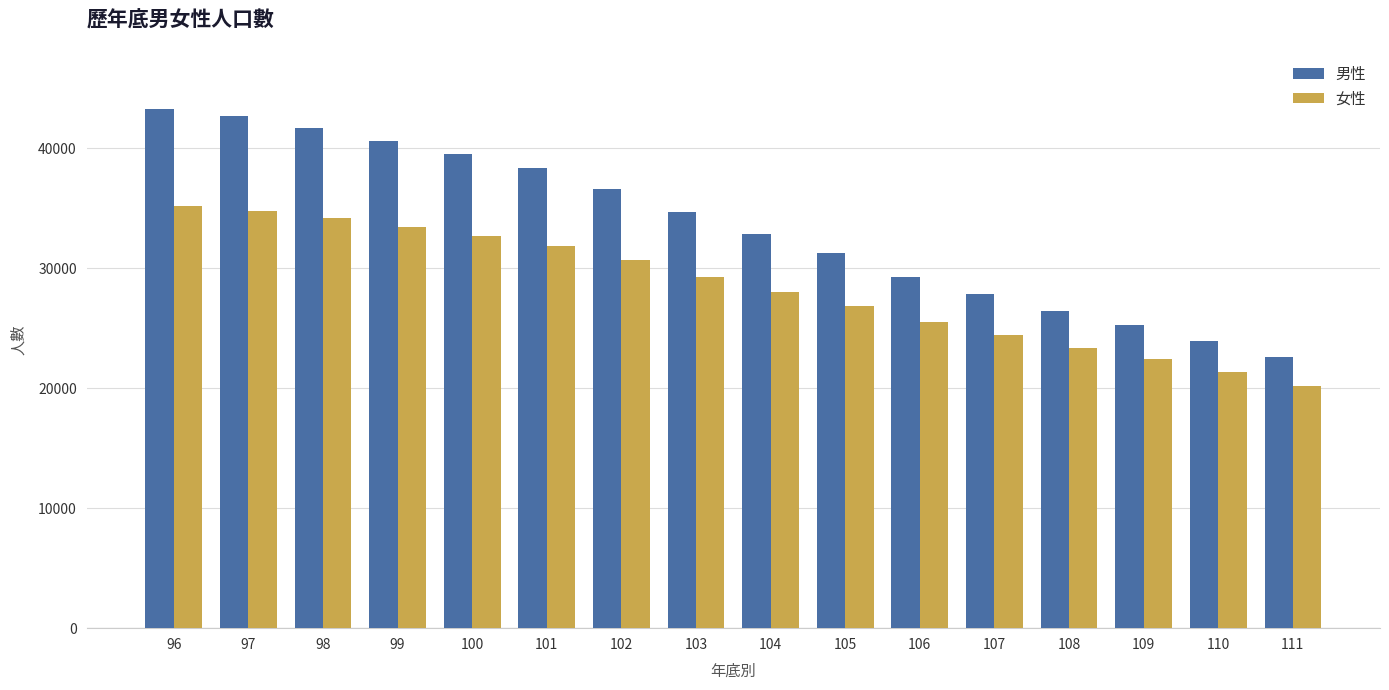

At which label is 男性 closest to 32900?

104